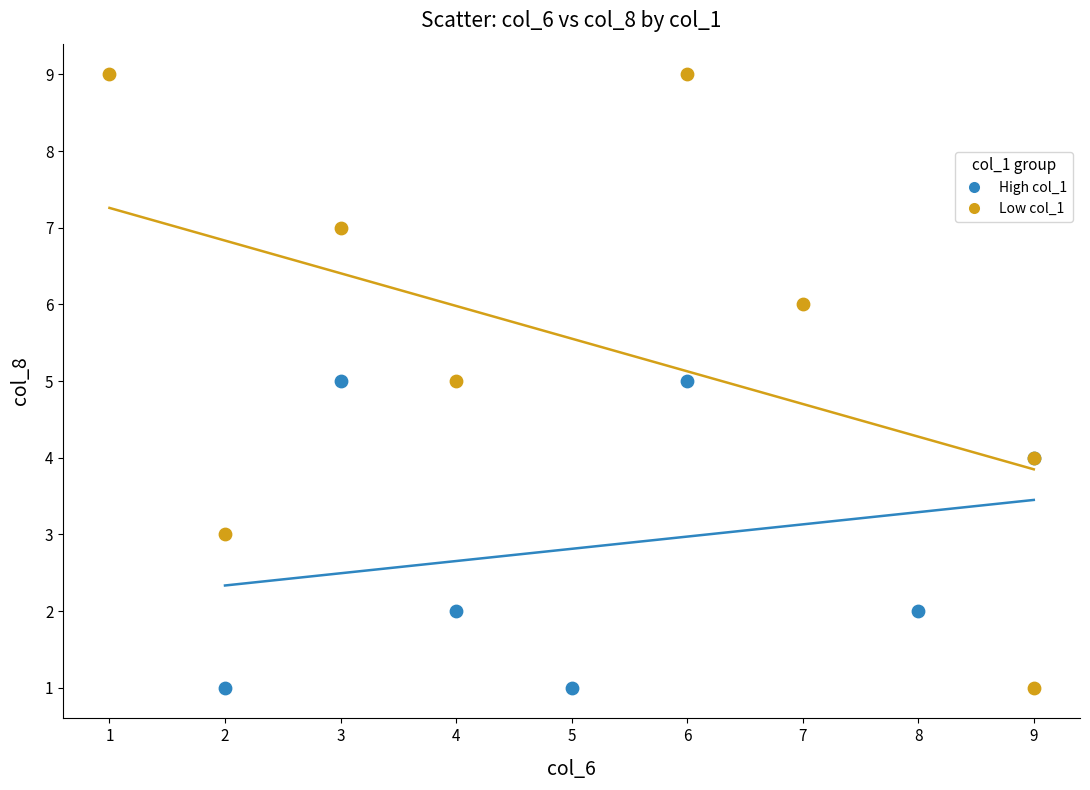

Which series has the widest spread of Y values?

Low col_1